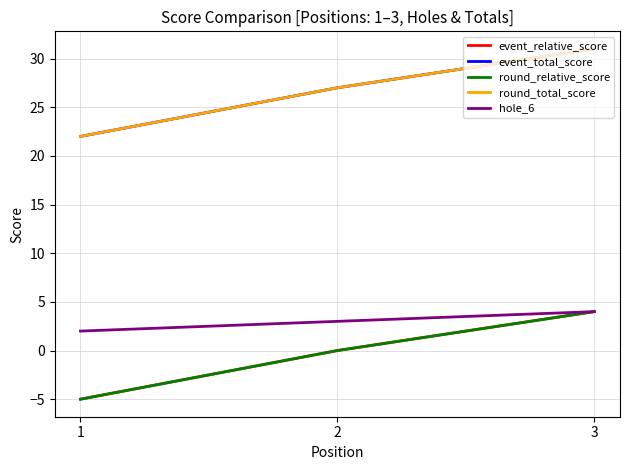

Does the chart display data point markers on the line(s)?

No